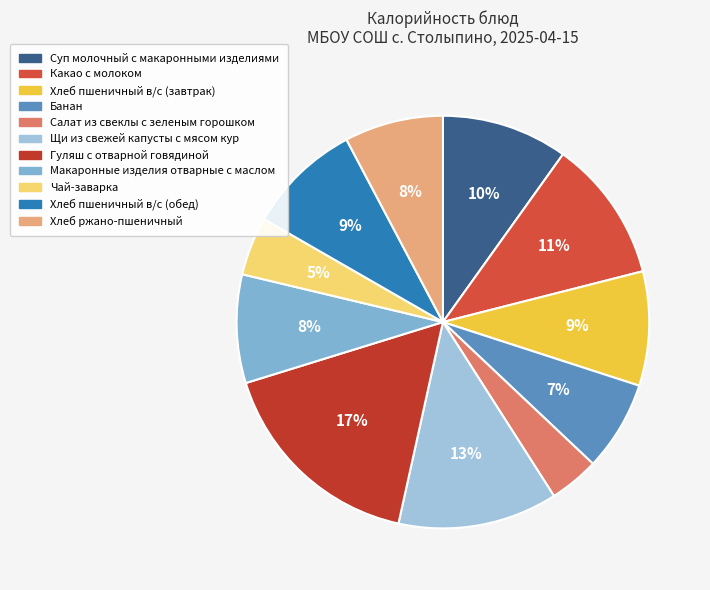

To the nearest percent, what is the combined percentage of Чай-заварка and Хлеб пшеничный в/с (обед)?

14%